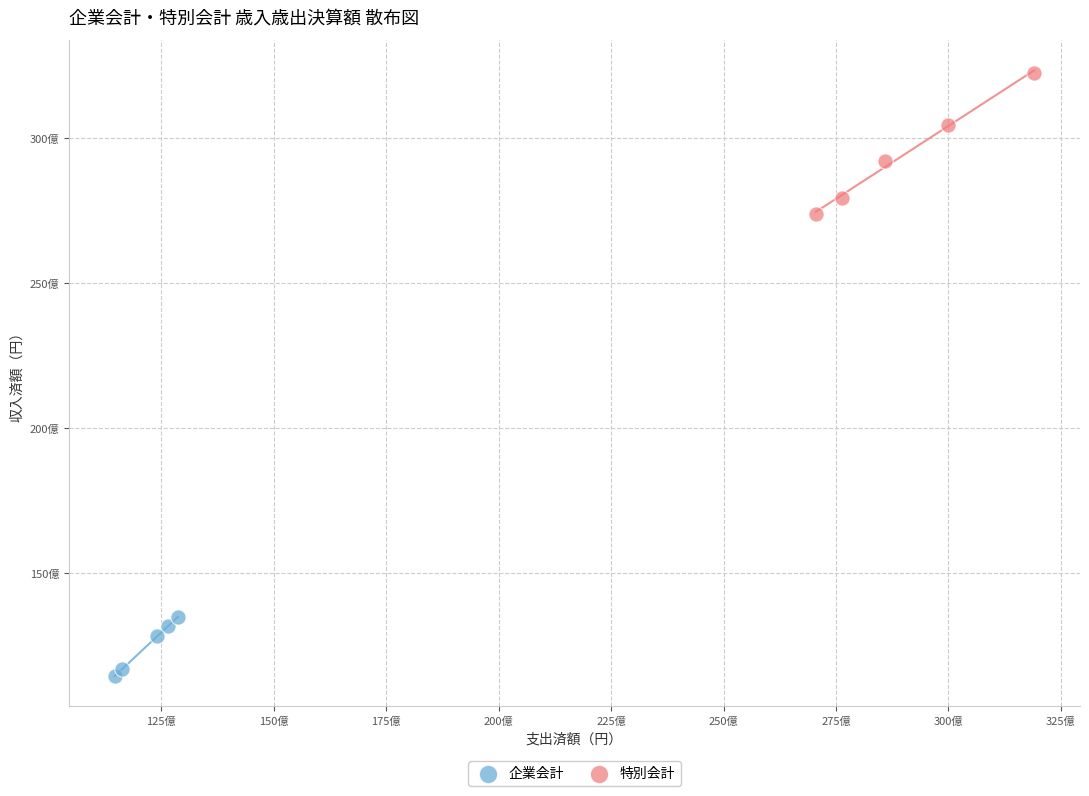

Which series reaches the maximum Y coordinate?

特別会計